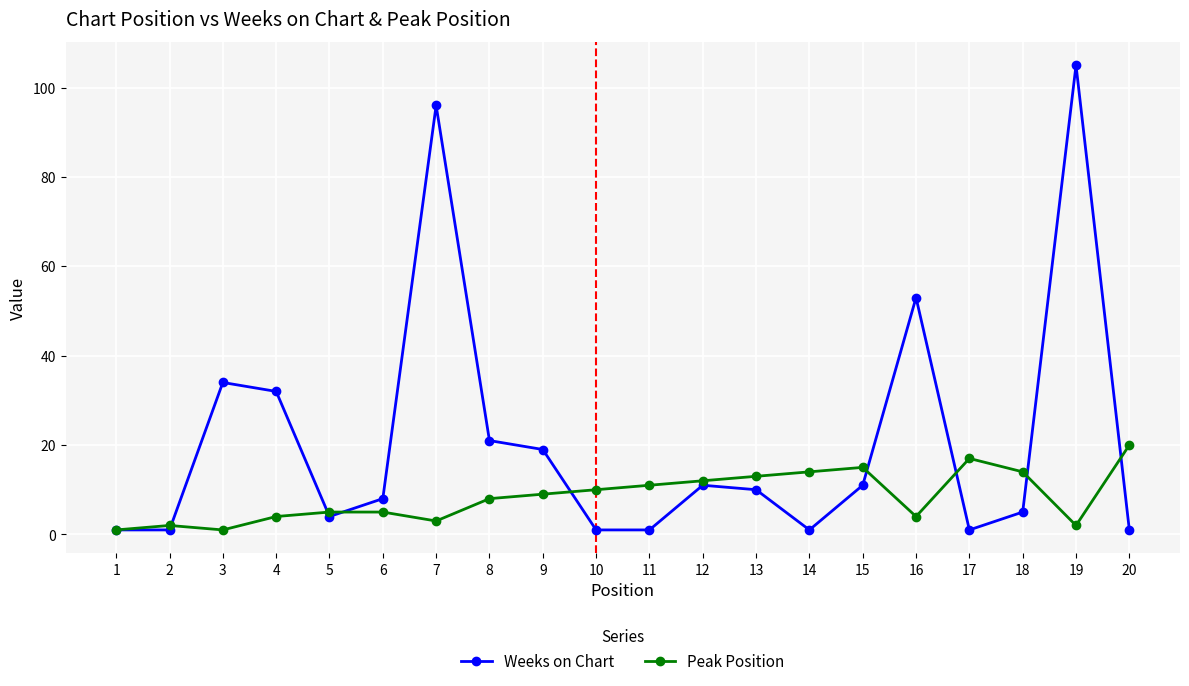

List the series in order of their overall mean, lowest first.

Peak Position, Weeks on Chart